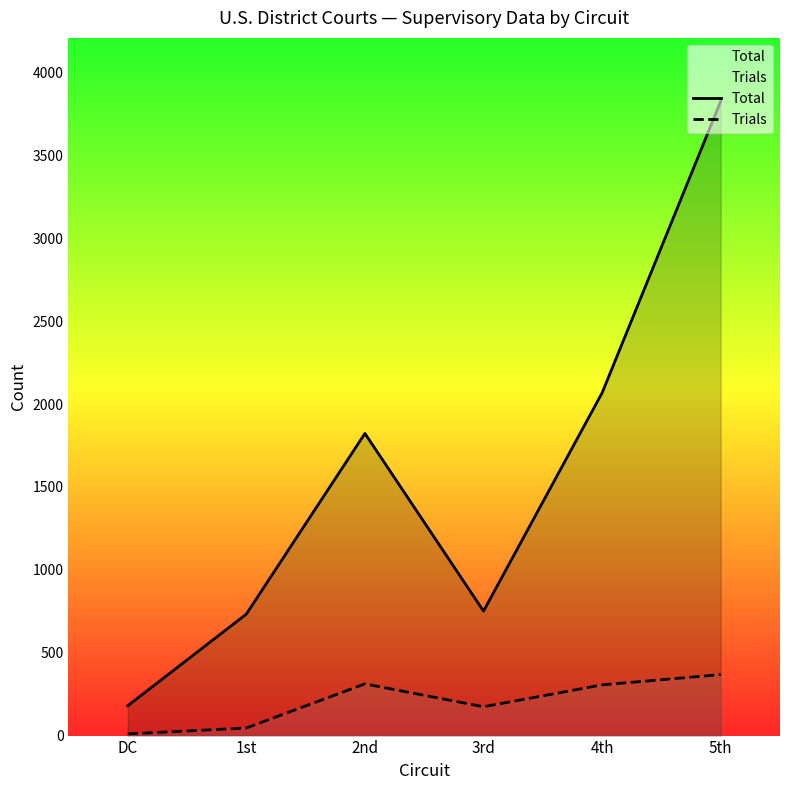

What is the difference between the second highest and minimum values in the Total series?

1888